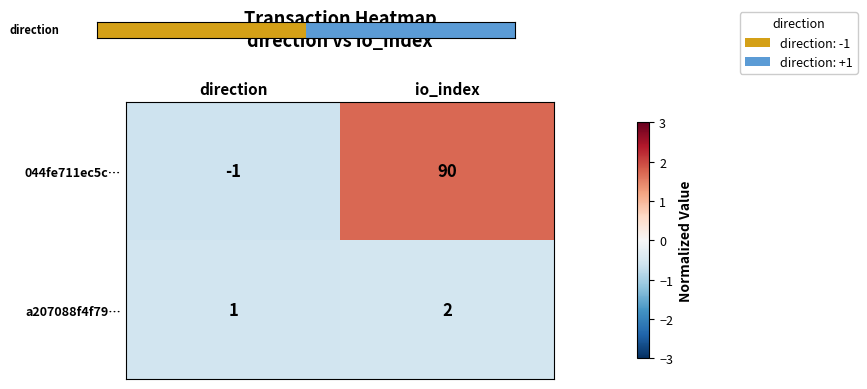

Reading left to right, extract all data points from this chart.

044fe711ec5c…: direction=-1	io_index=90
a207088f4f79…: direction=1	io_index=2